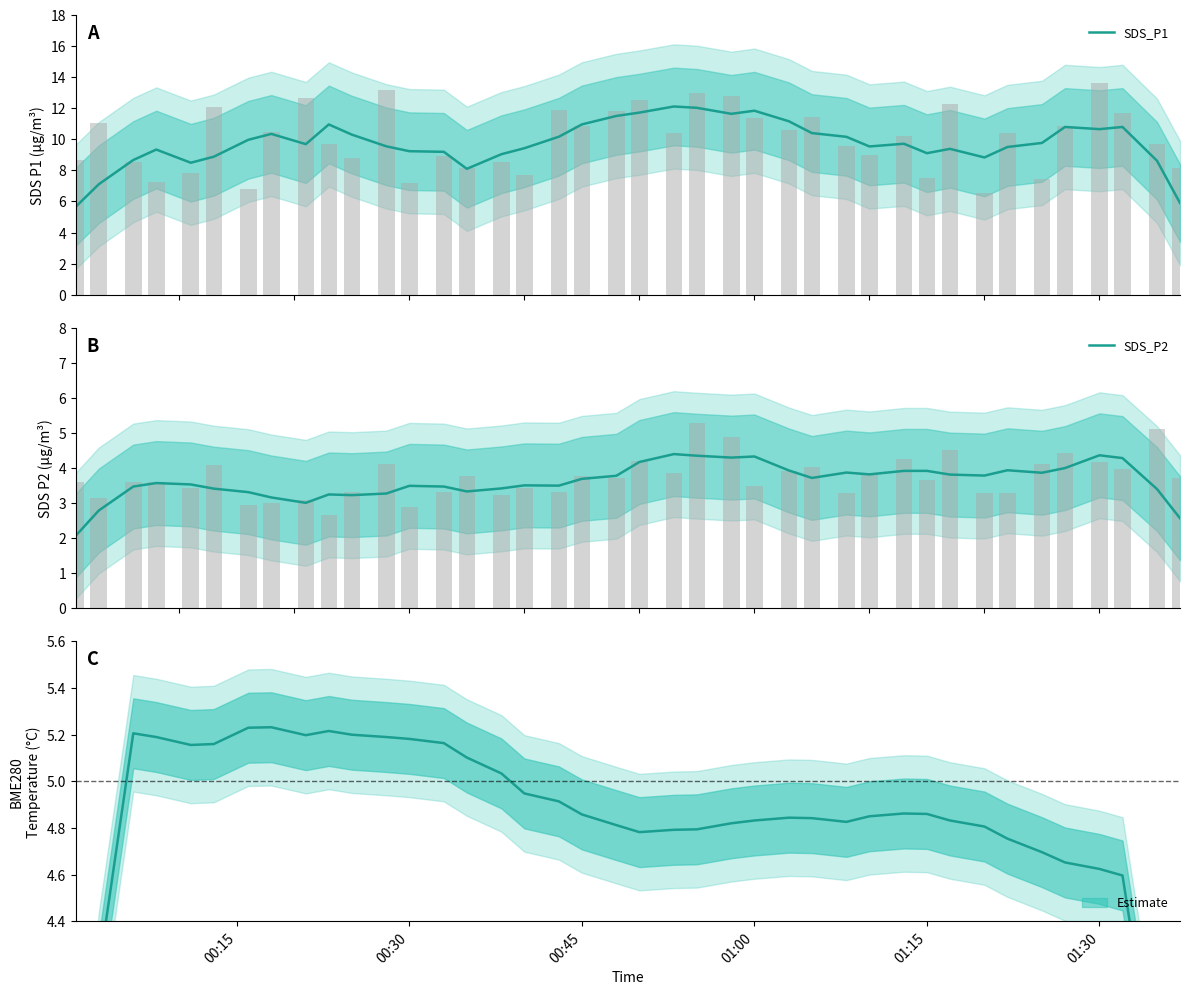

Reading right to left, extract all data points from this chart.

SDS_P1: 5.9	8.6	10.8	10.7	10.8	9.8	9.5	8.8	9.4	9.1	9.7	9.5	10.2	10.4	11.2	11.8	11.6	12.0	12.1	11.7	11.5	11.0	10.2	9.4	9.0	8.1	9.2	9.2	9.5	10.3	11.0	9.7	10.3	10.0	8.9	8.5	9.3	8.7	7.1	5.7
SDS_P2: 2.6	3.4	4.3	4.4	4.0	3.9	3.9	3.8	3.8	3.9	3.9	3.8	3.9	3.7	3.9	4.3	4.3	4.4	4.4	4.2	3.8	3.7	3.5	3.5	3.4	3.3	3.5	3.5	3.3	3.2	3.2	3.0	3.2	3.3	3.4	3.5	3.6	3.5	2.8	2.1